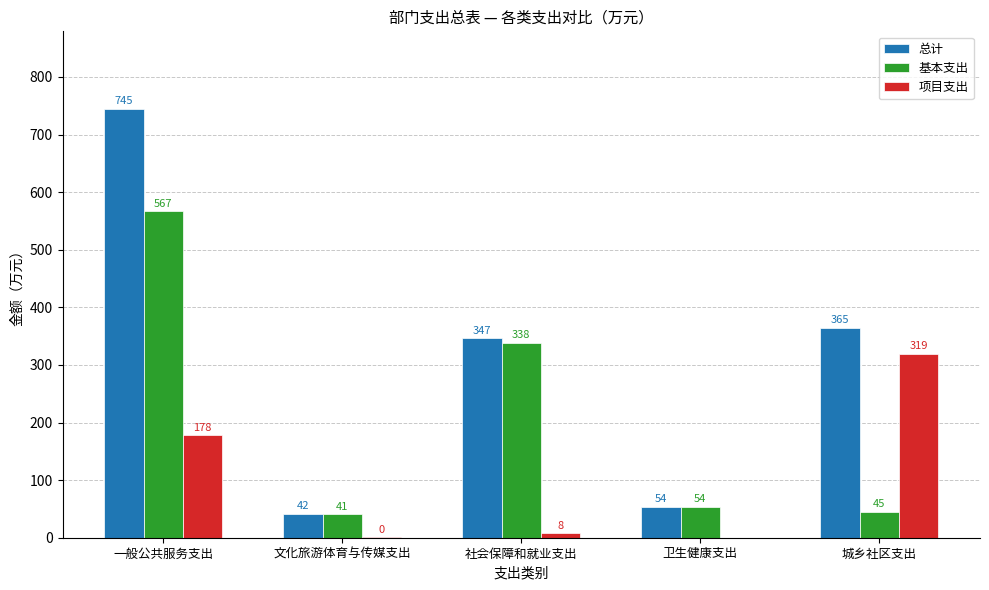

At which label does 项目支出 reach its peak?

城乡社区支出